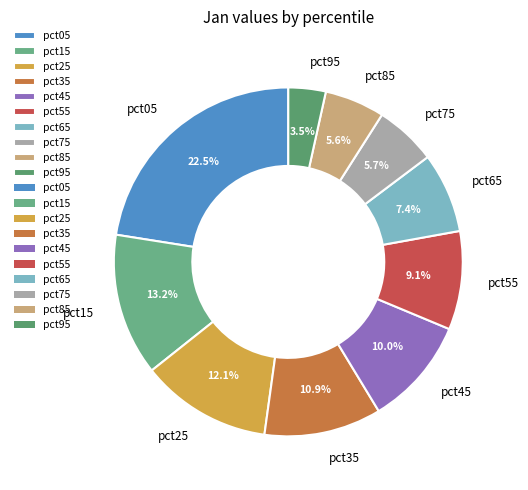

The pct75 slice represents 1% of the pie. True or false?

False